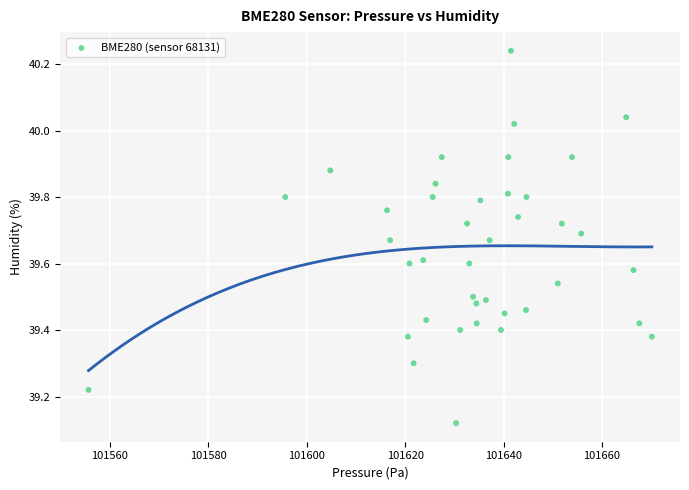

What is the range of X values (max minus min)?

114.5